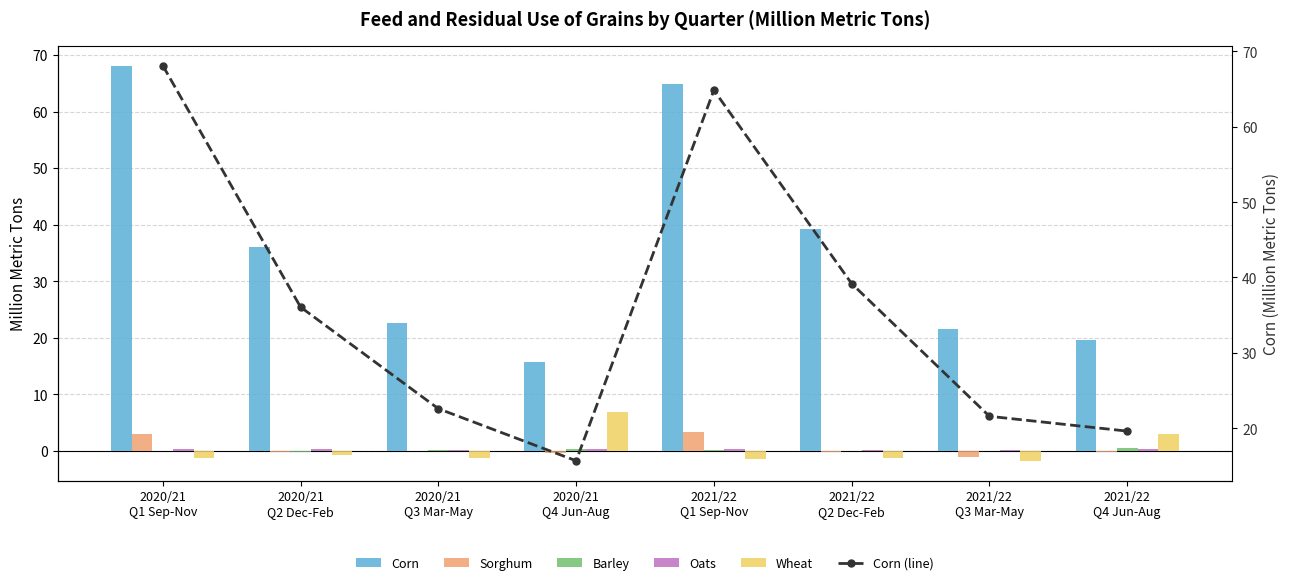

What is the value of the Sorghum bar at the 7th from the left?

-1.0